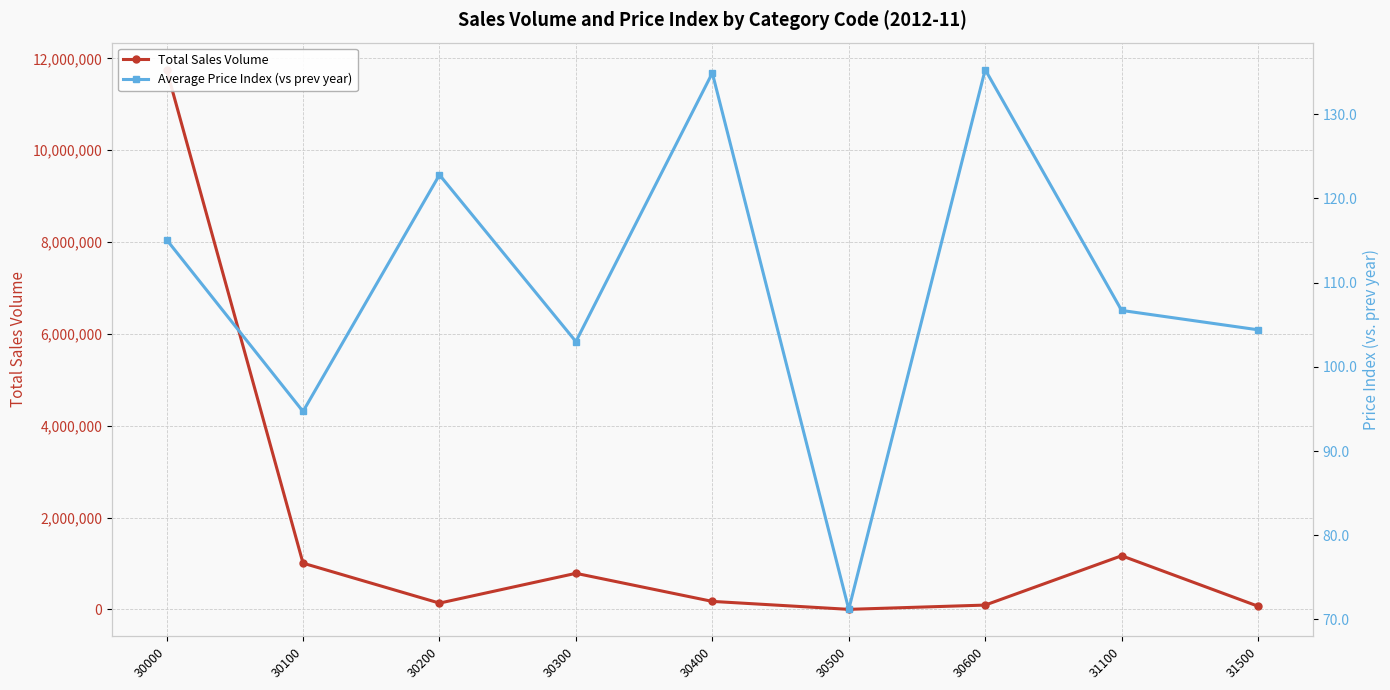

At which label is Average Price Index (vs prev year) closest to 103?

30300